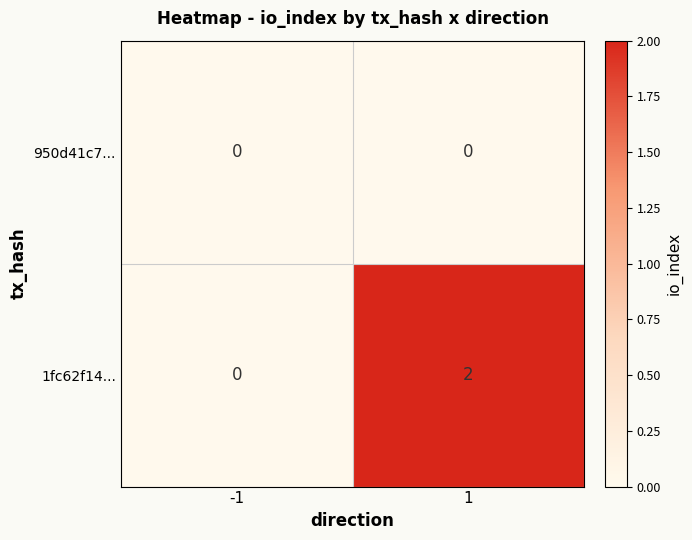

Reading right to left, list all the values displayed in this chart.

950d41c7...: 0	0
1fc62f14...: 2	0